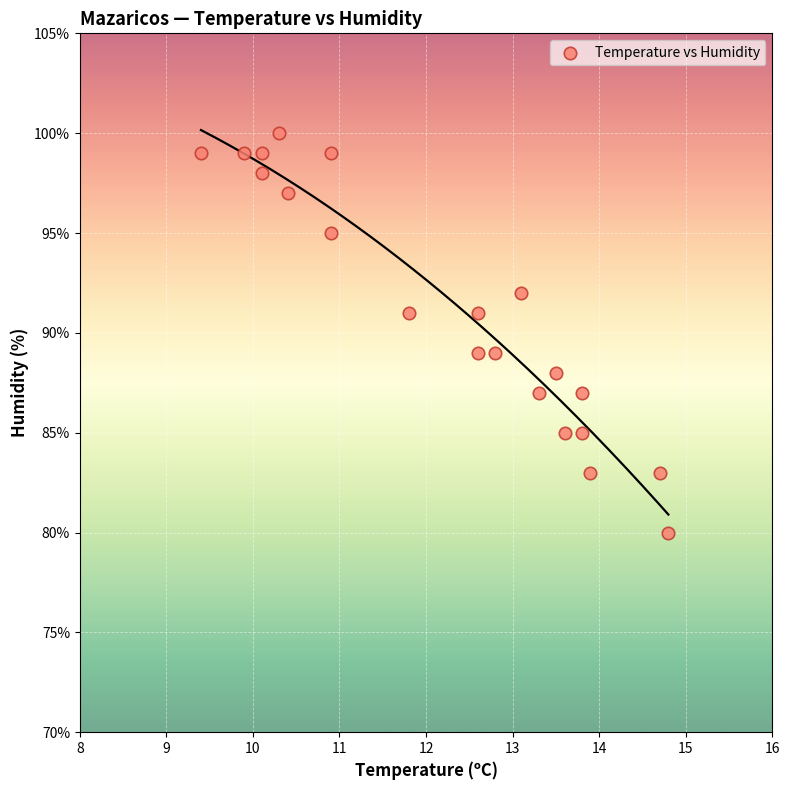

What is the range of Y values (max minus min)?

20